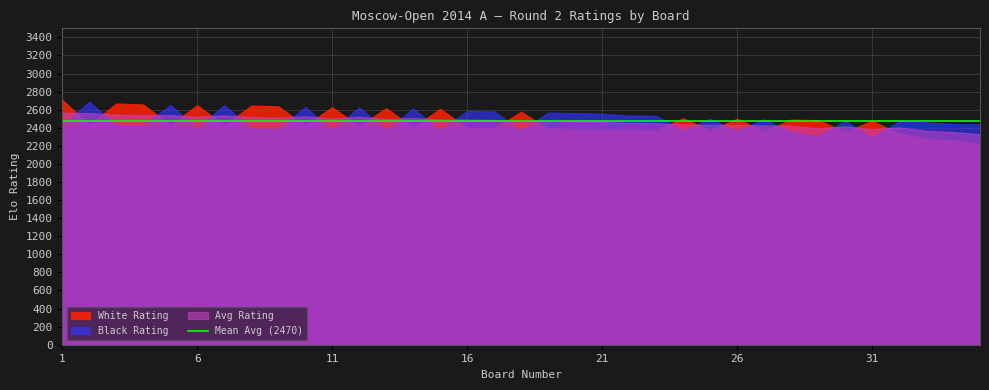

Read the Avg Rating value at 5, to the nearest 10.

2540